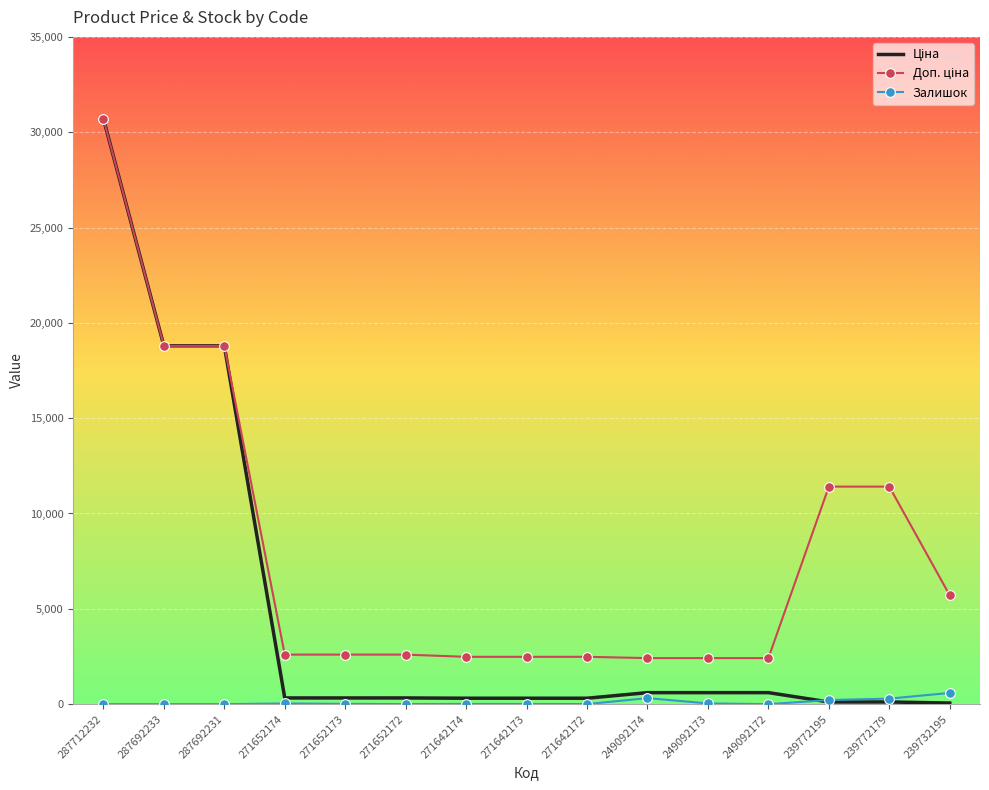

At which category does the chart reach its peak across all series?

287712232